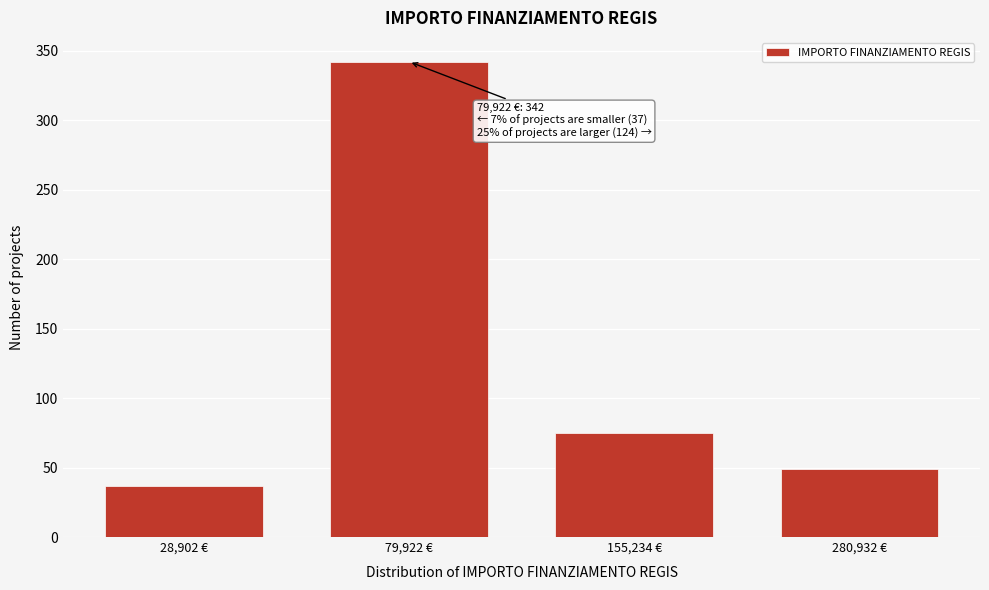

Reading right to left, extract all data points from this chart.

49	75	342	37